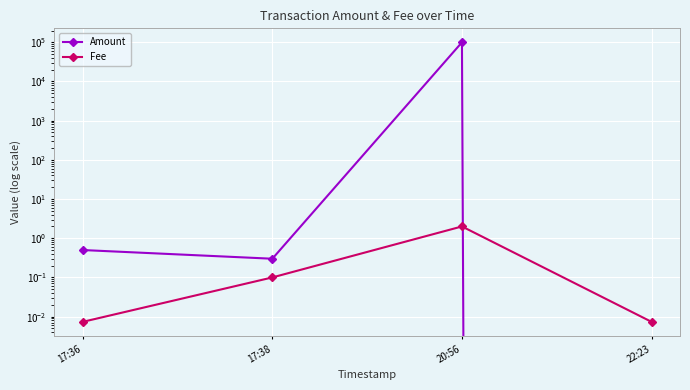

The Fee series shows 1.3 at 20:56. True or false?

False